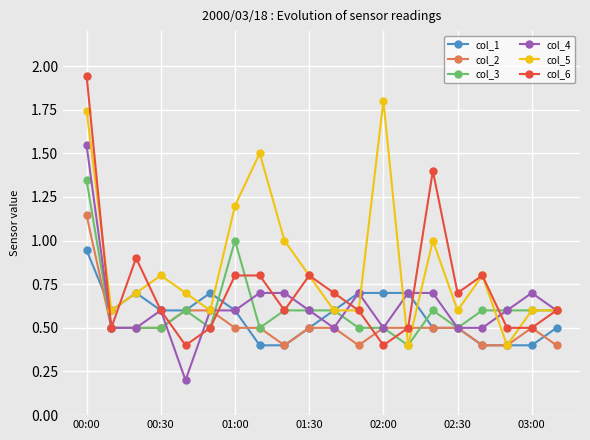

At how many categories does at least one series exceed 0?

20